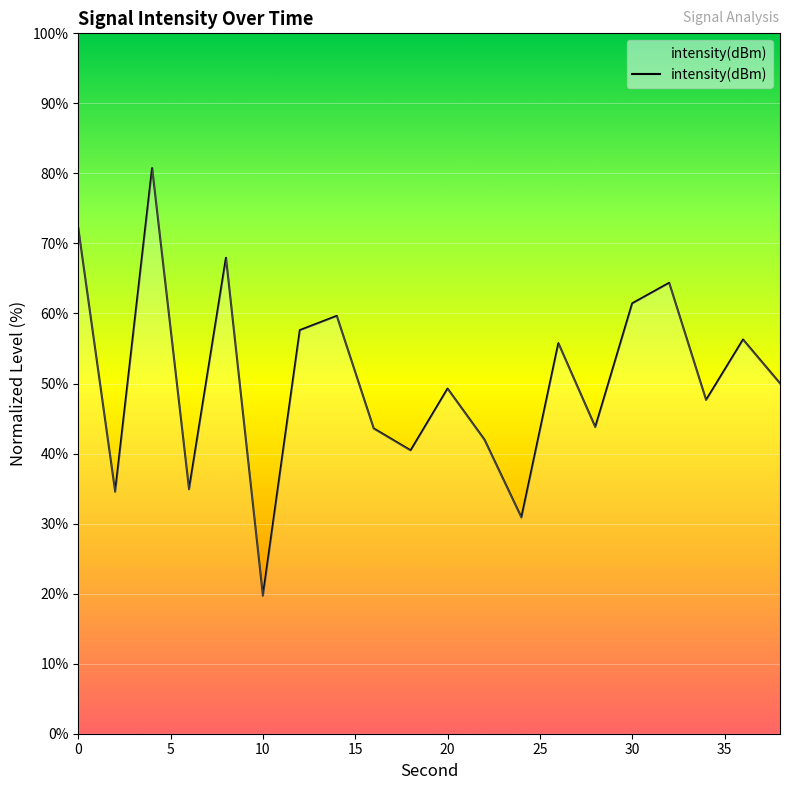

What is the smallest value displayed?

19.7